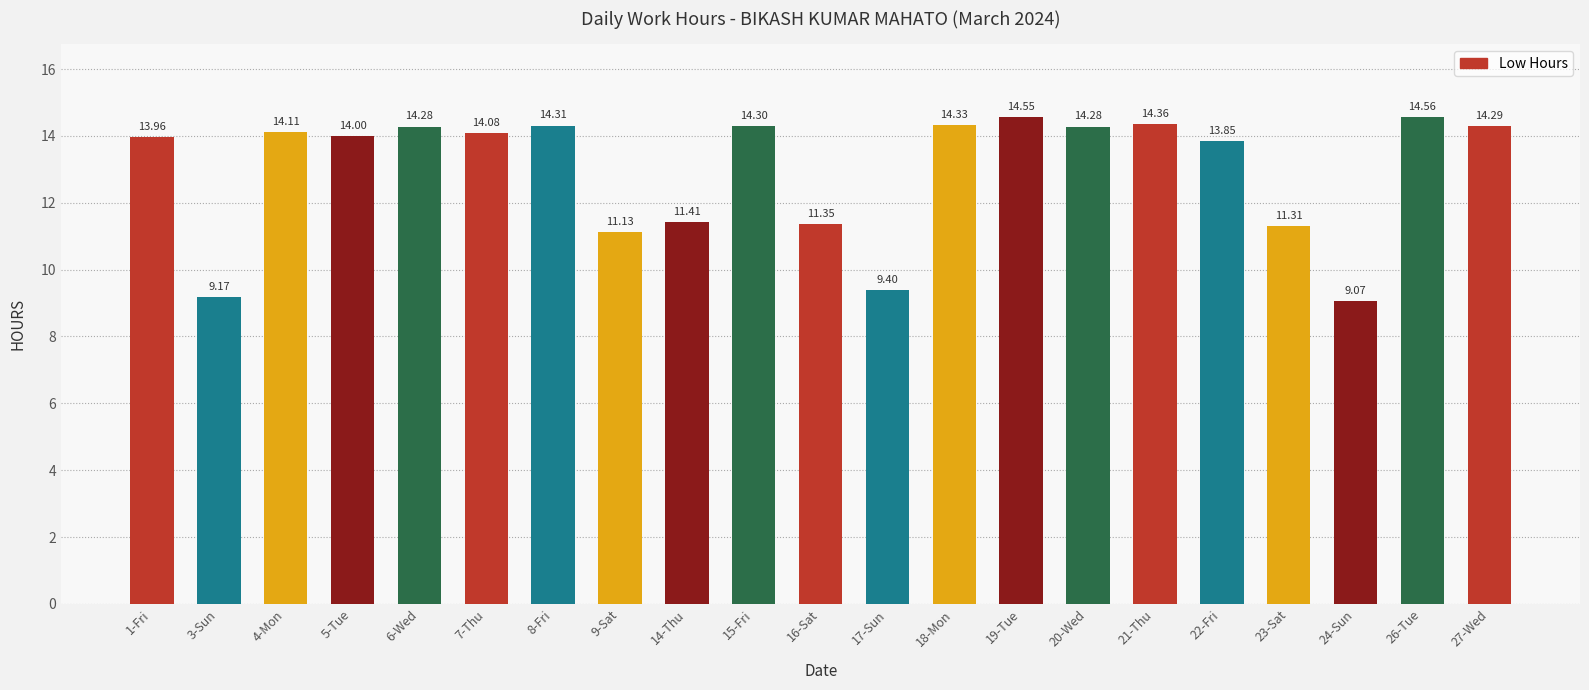

What is the value of the 18th bar from the left?

11.3